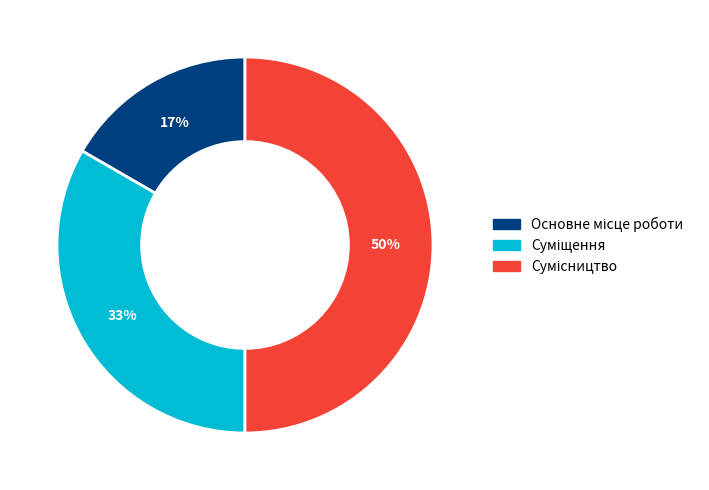

To the nearest percent, what is the average slice percentage?

33%